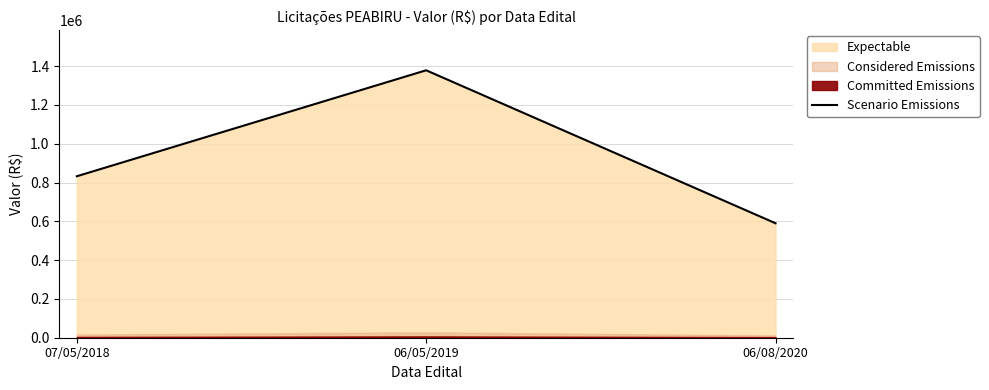

What is the approximate value at 06/05/2019?

1378500